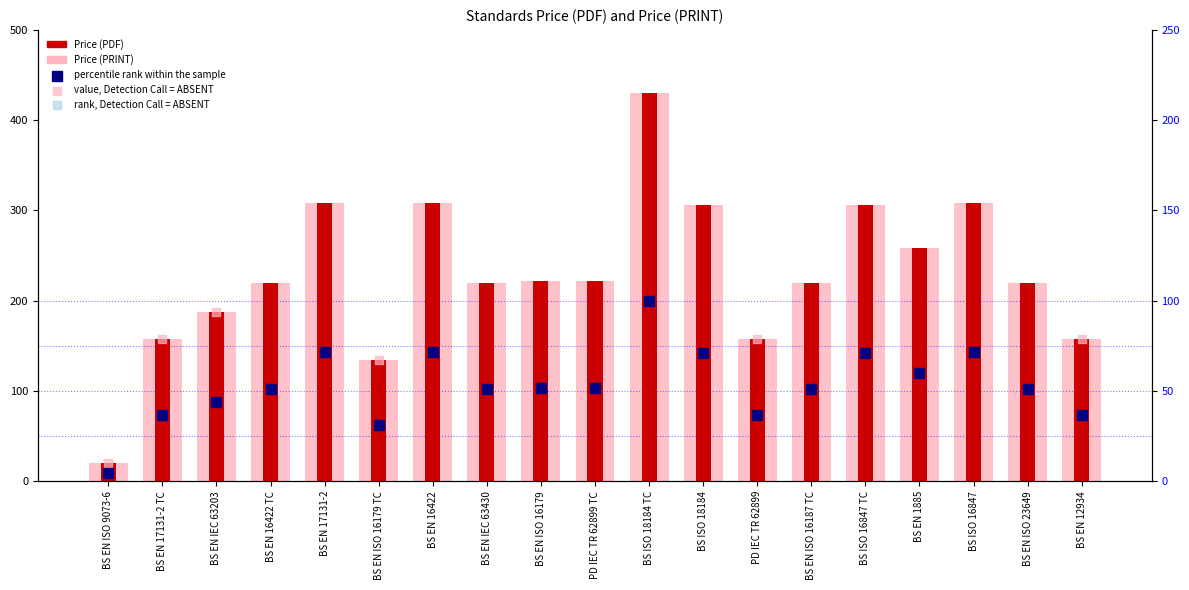

Is the value of Price (PRINT) at BS EN ISO 9073-6 greater than the value of Price (PDF) at BS EN 17131-2?

No